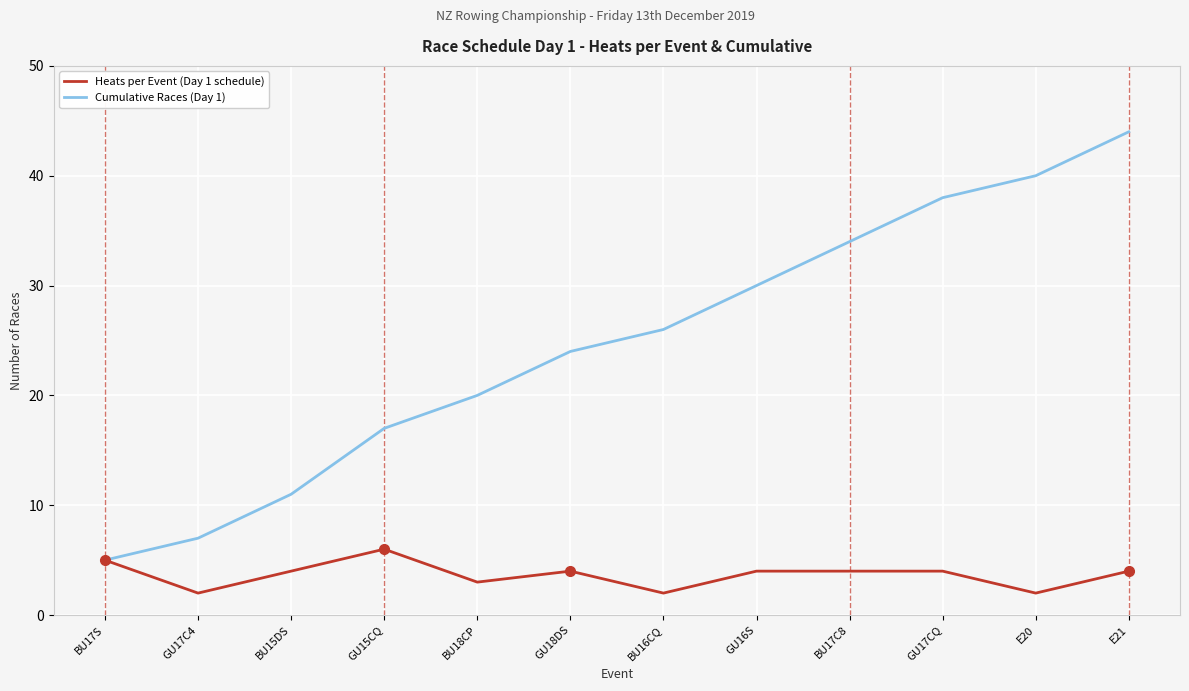

How many lines are shown in the chart?

2